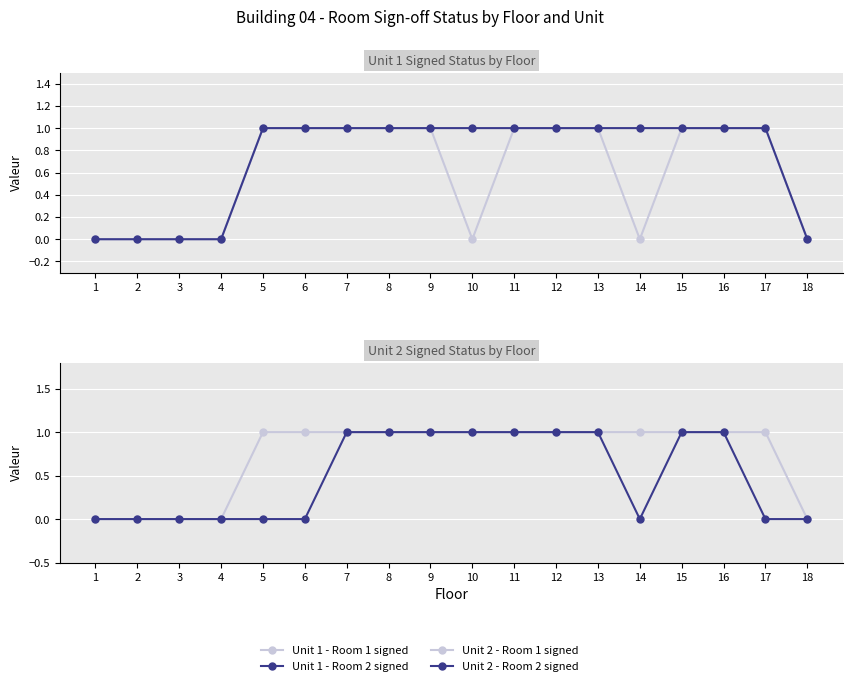

Reading left to right, extract all data points from this chart.

Unit 1 - Room 1 signed: 0	0	0	0	1	1	1	1	1	0	1	1	1	0	1	1	1	0
Unit 1 - Room 2 signed: 0	0	0	0	1	1	1	1	1	1	1	1	1	1	1	1	1	0
Unit 2 - Room 1 signed: 0	0	0	0	1	1	1	1	1	1	1	1	1	1	1	1	1	0
Unit 2 - Room 2 signed: 0	0	0	0	0	0	1	1	1	1	1	1	1	0	1	1	0	0